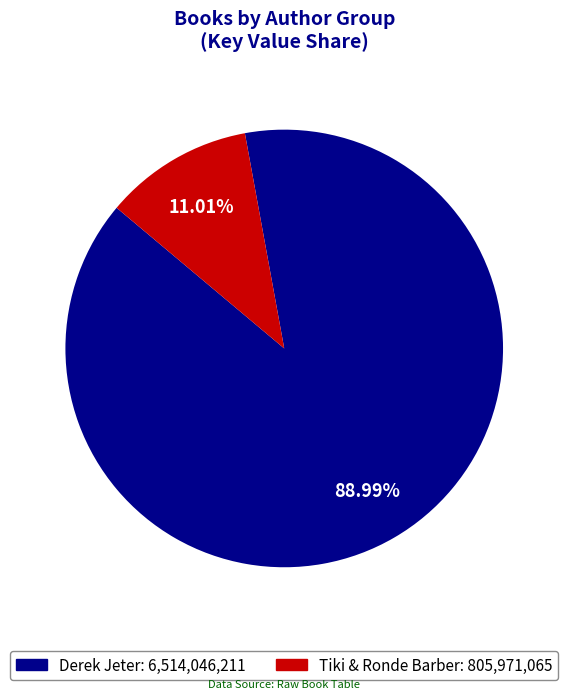

Does any single category account for the majority?

Yes